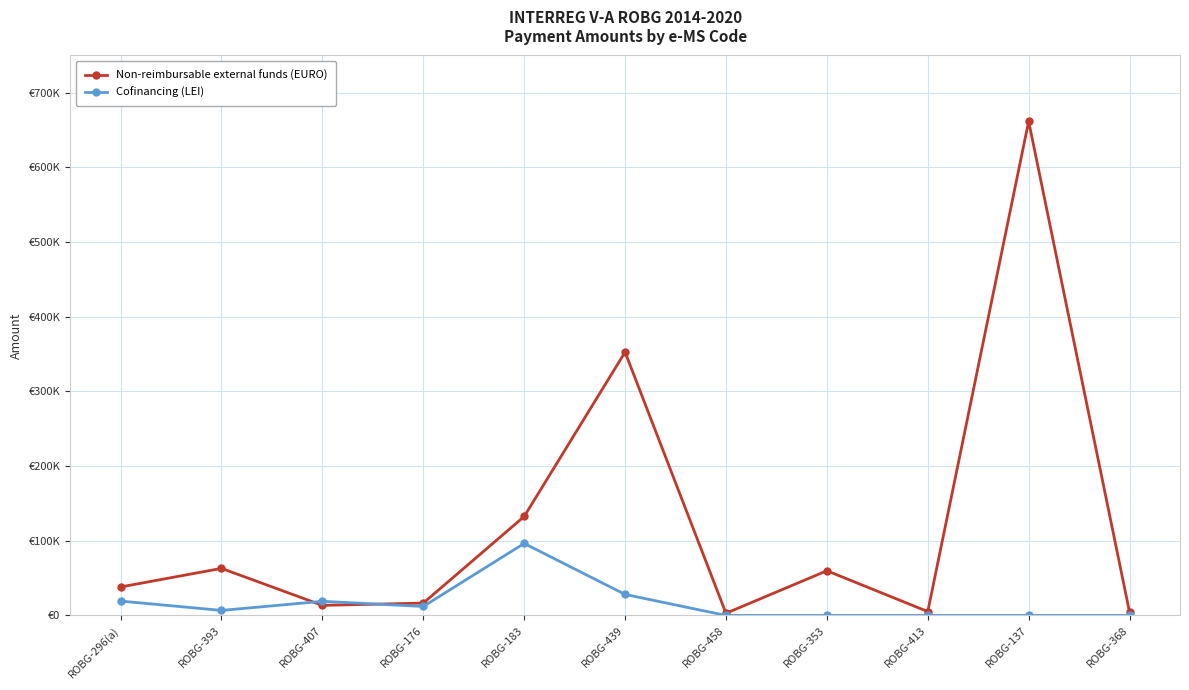

True or false: Cofinancing (LEI) has a value of 32202.1 at ROBG-458.

False